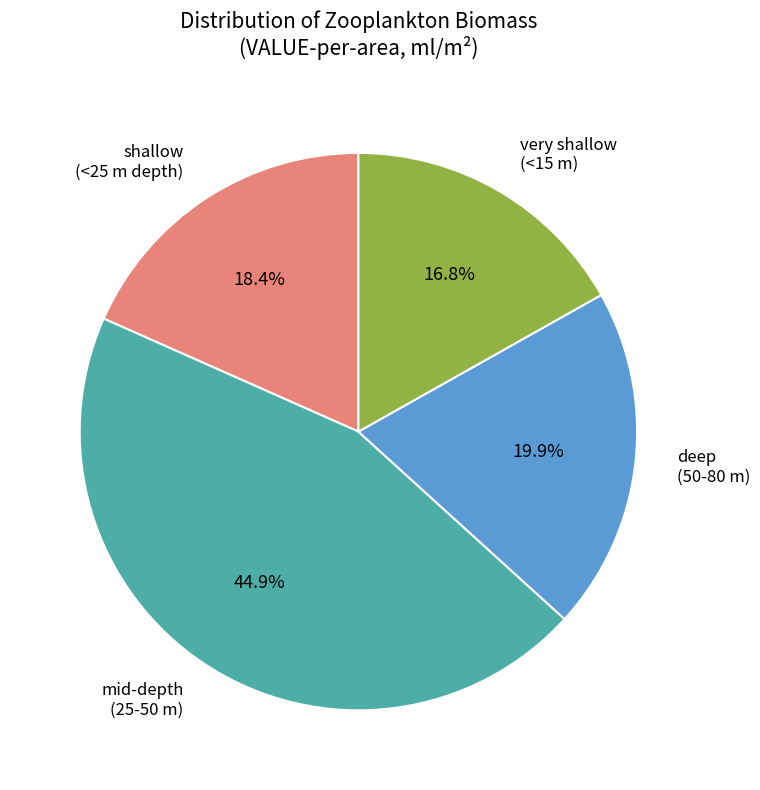

Is there a majority slice in this chart?

No